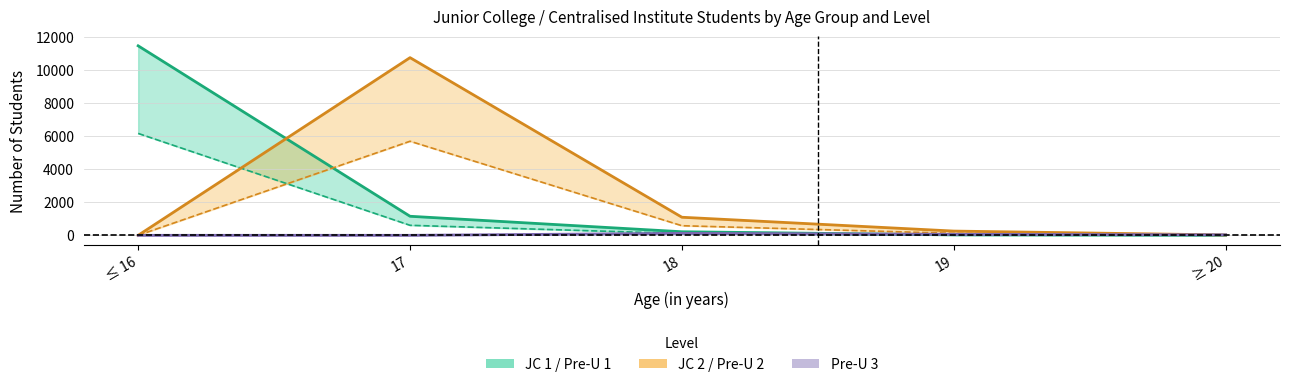

Rank the series by their maximum value, from lowest to highest.

Pre-U 3 MF, JC 2 / Pre-U 2 MF, JC 1 / Pre-U 1 MF